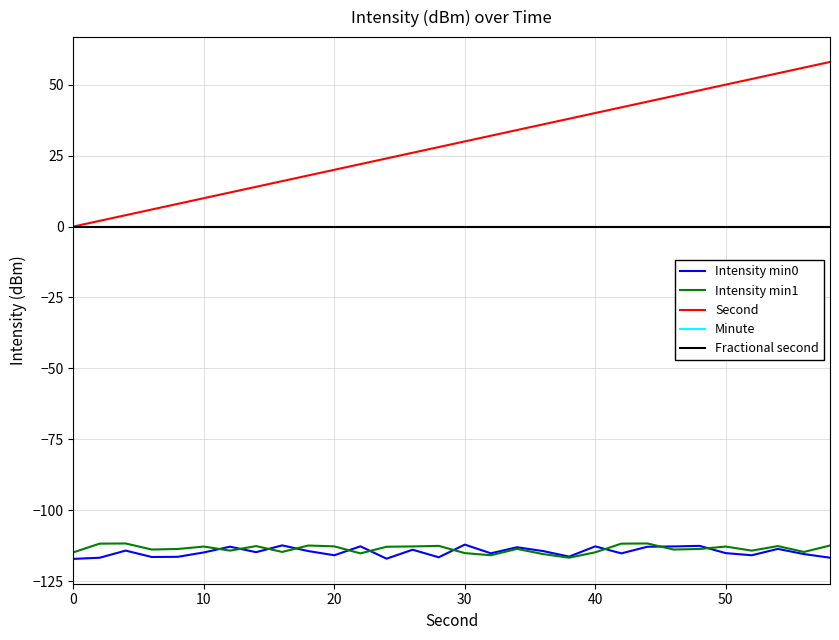

Is this an area chart (filled region under the line)?

No